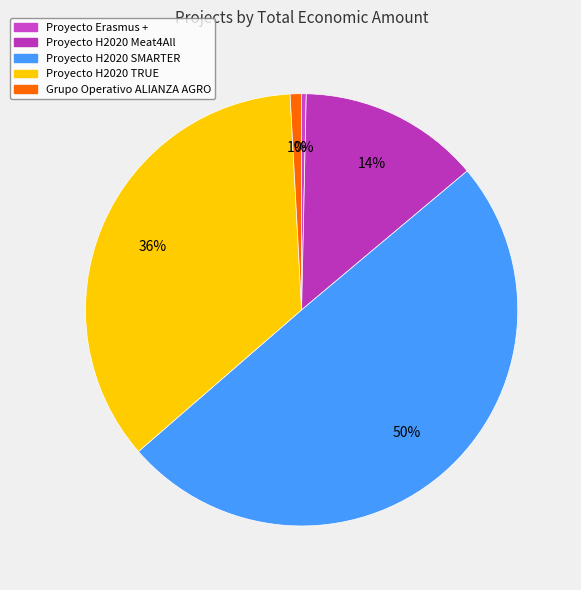

Which slice is the largest?

Proyecto H2020 SMARTER